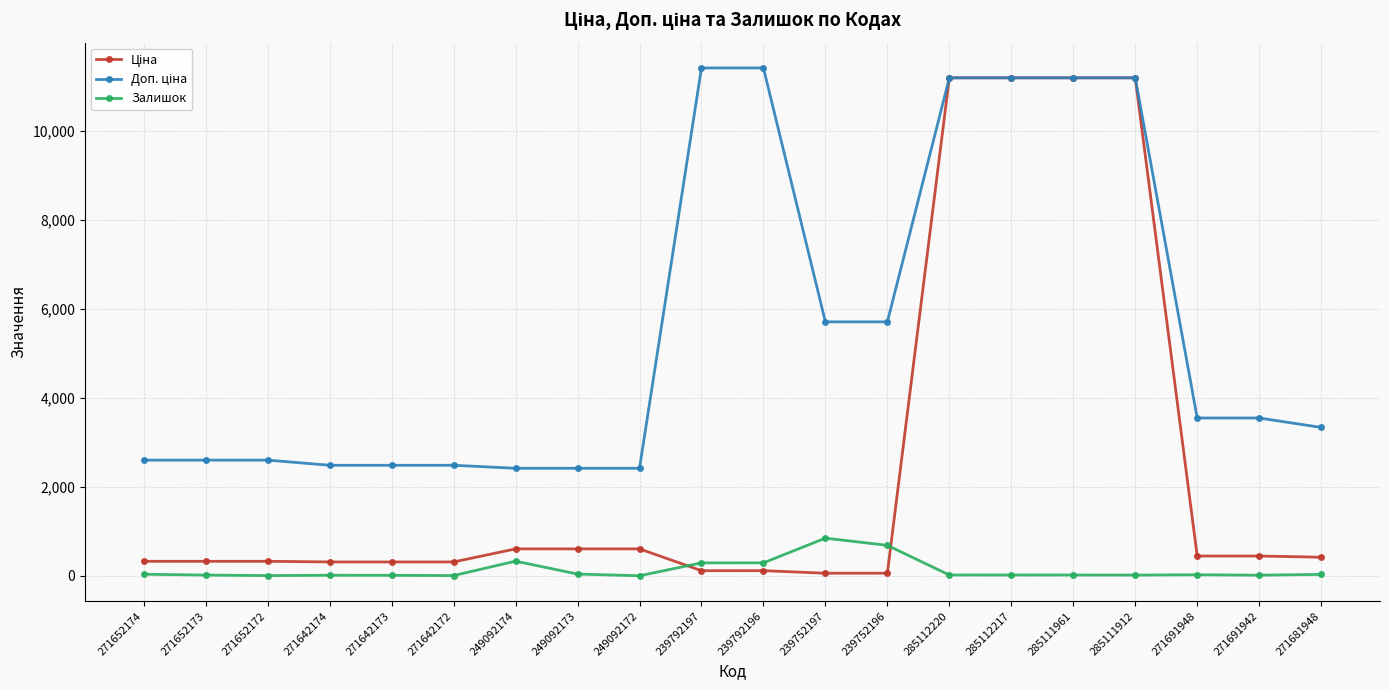

How many distinct data groups are displayed?

3